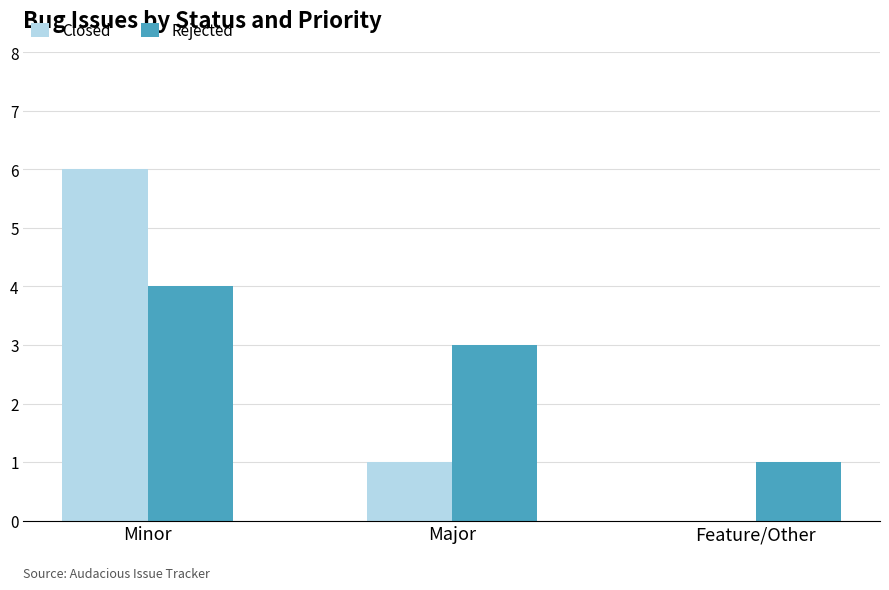

True or false: Closed has a value of 6 at Minor.

True